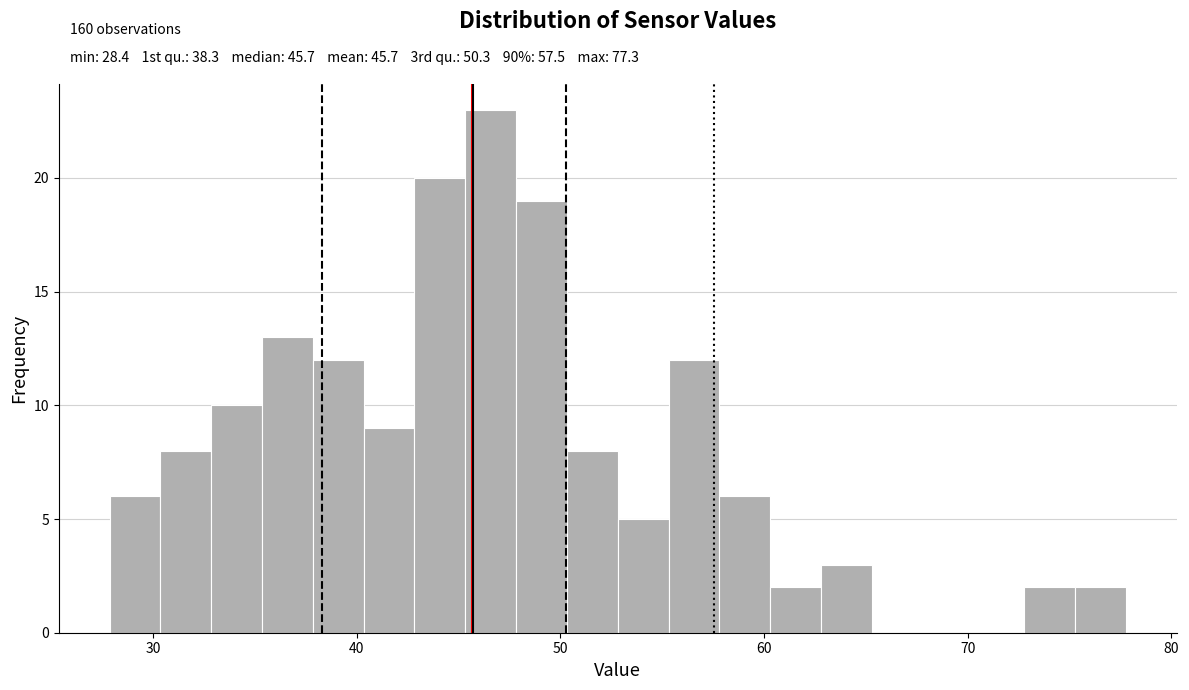

Read against the x-axis, roughly where is the centre of the tallest bar?

47